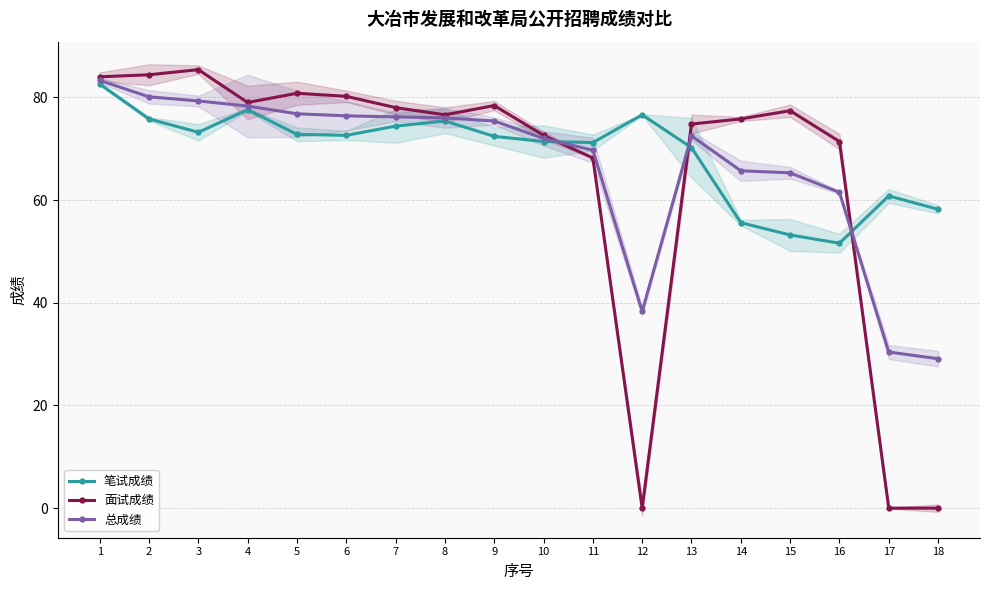

At which category does 总成绩 reach its first local peak?

13